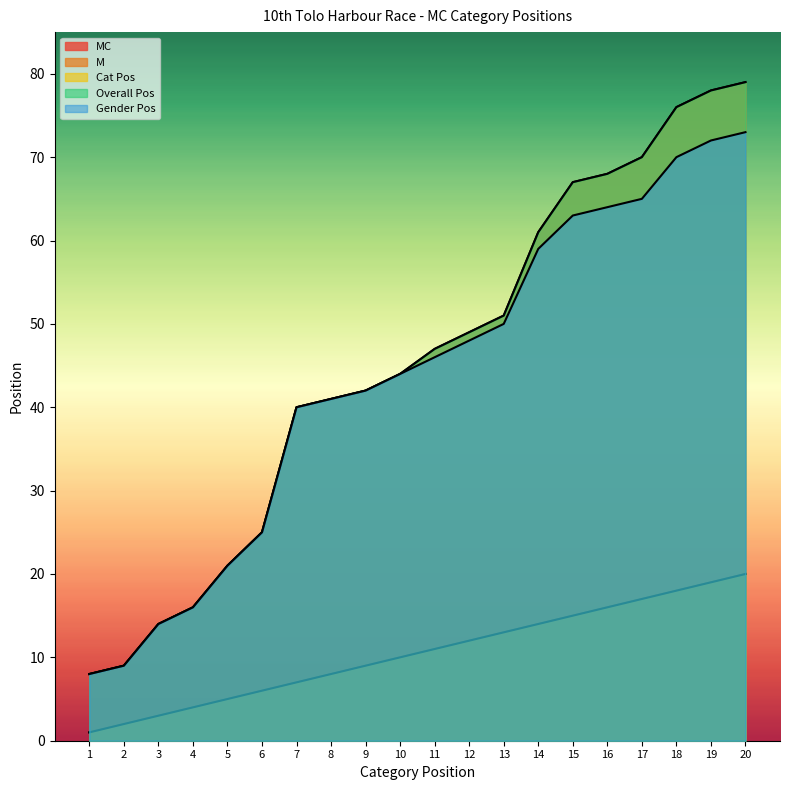

Rank the categories by Overall Pos value from highest to lowest.

20, 19, 18, 17, 16, 15, 14, 13, 12, 11, 10, 9, 8, 7, 6, 5, 4, 3, 2, 1